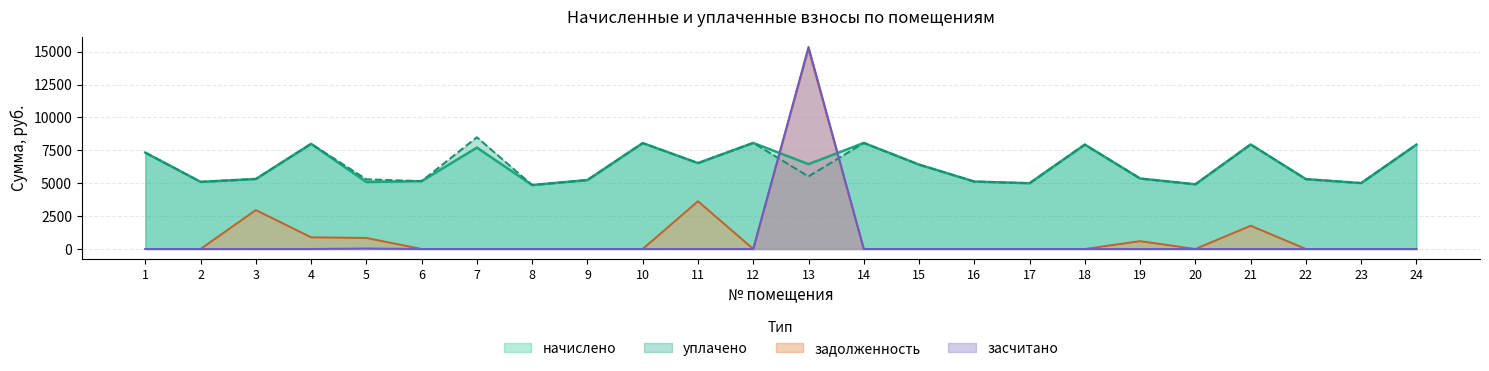

How many times do уплачено and засчитано cross each other?

2